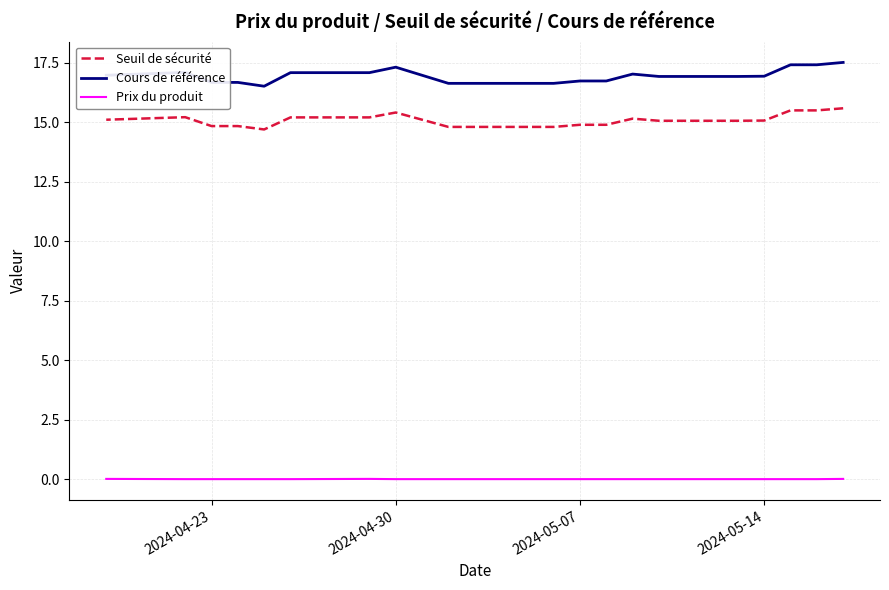

How many Prix du produit values are between 0 and 1?

20